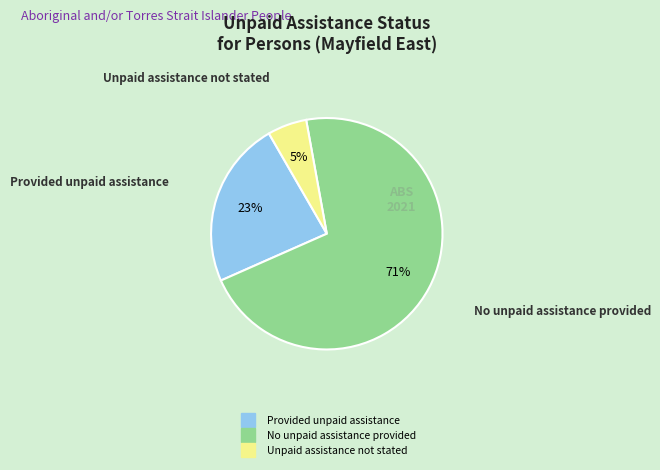

Between Provided unpaid assistance and Unpaid assistance not stated, which is larger?

Provided unpaid assistance